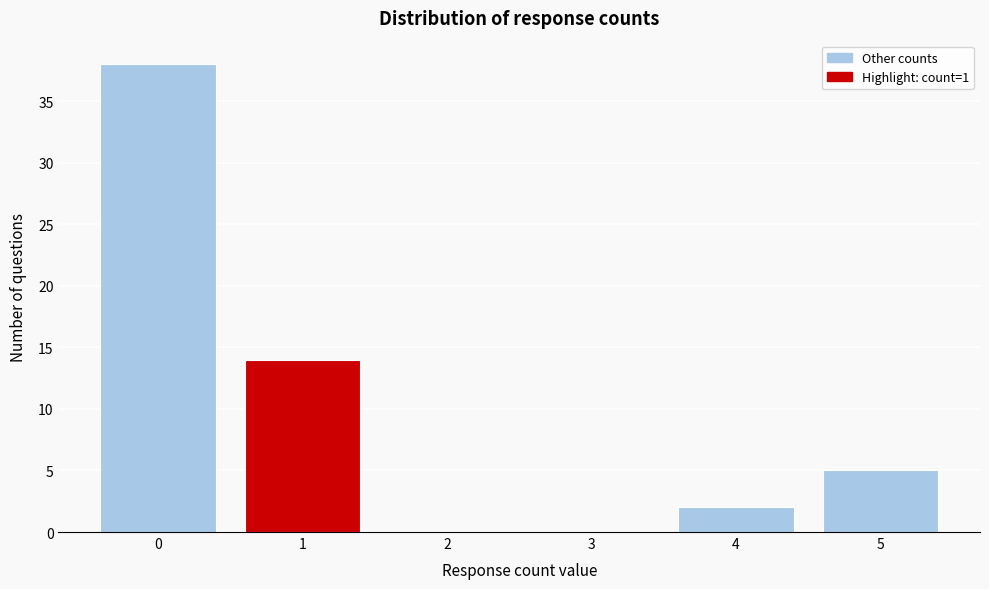

Reading left to right, transcribe all the data shown in this chart.

0=38	1=14	2=0	3=0	4=2	5=5